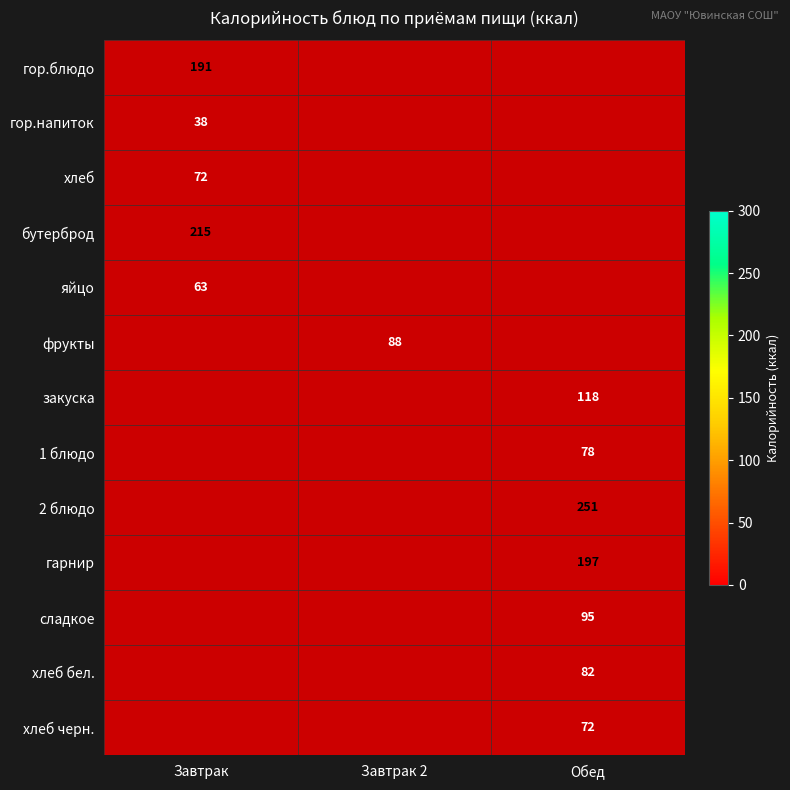

Is it true that гор.блюдо equals 191 at Завтрак?

True